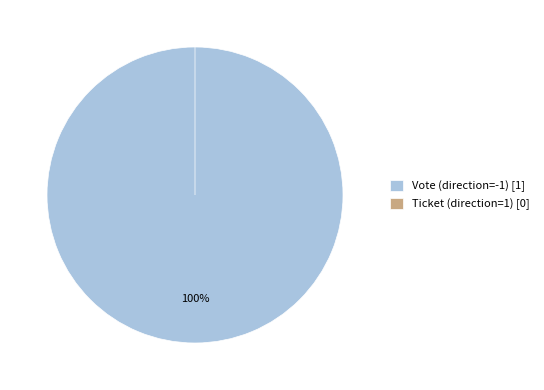

Which slice is the largest?

Vote (direction=-1)